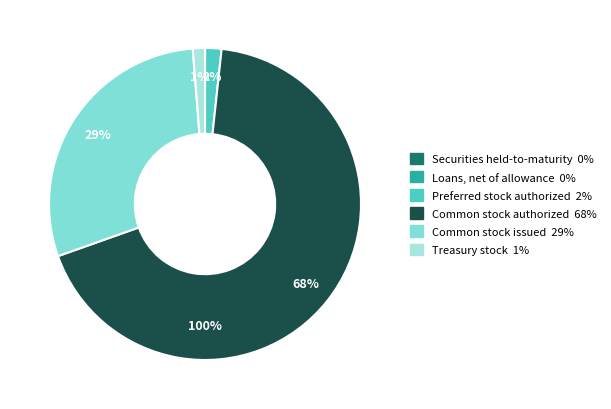

To the nearest percent, what is the combined percentage of Securities held-to-maturity and Preferred stock authorized?

2%